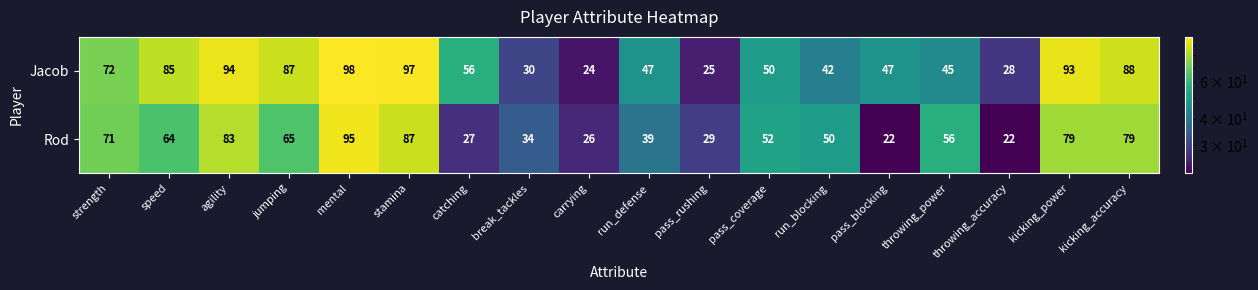

True or false: Jacob has a value of 56 at catching.

True